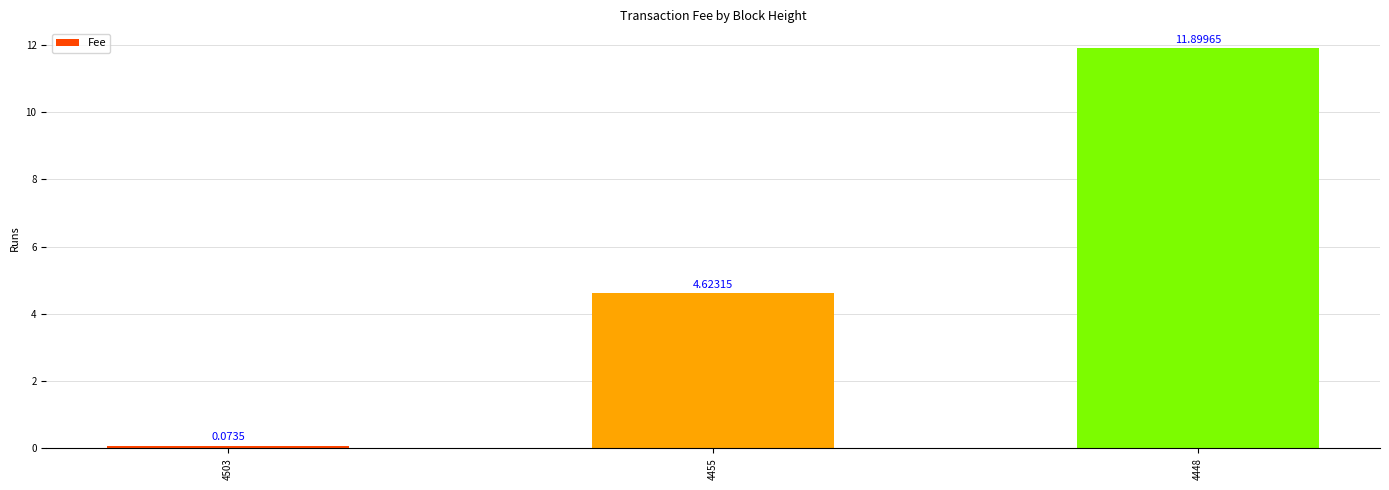

Rank the categories by value from lowest to highest.

4503, 4455, 4448